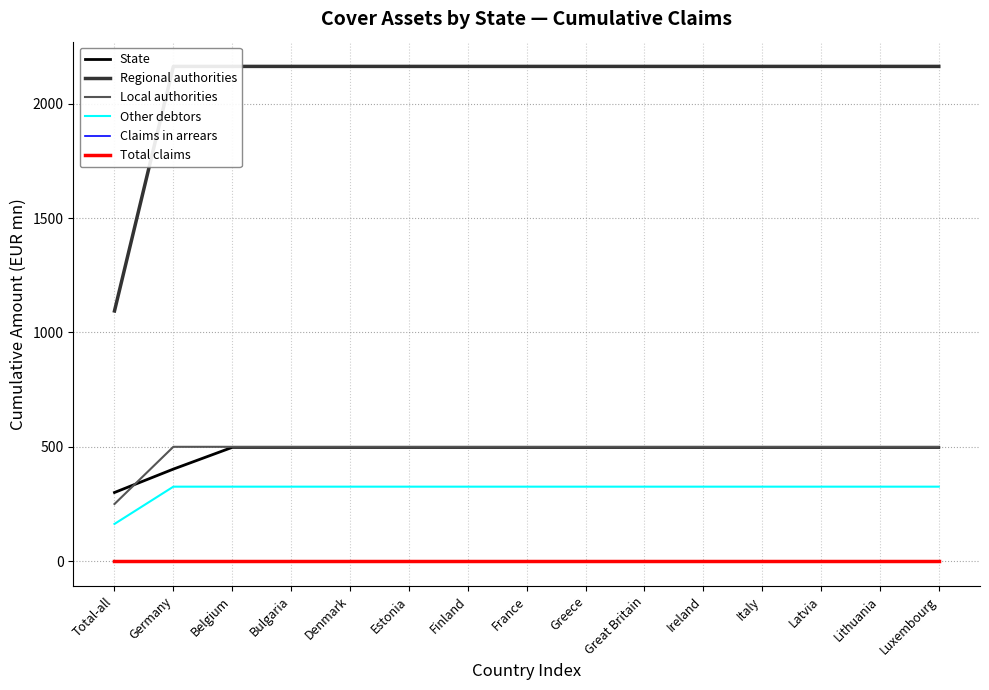

How many distinct data groups are displayed?

6